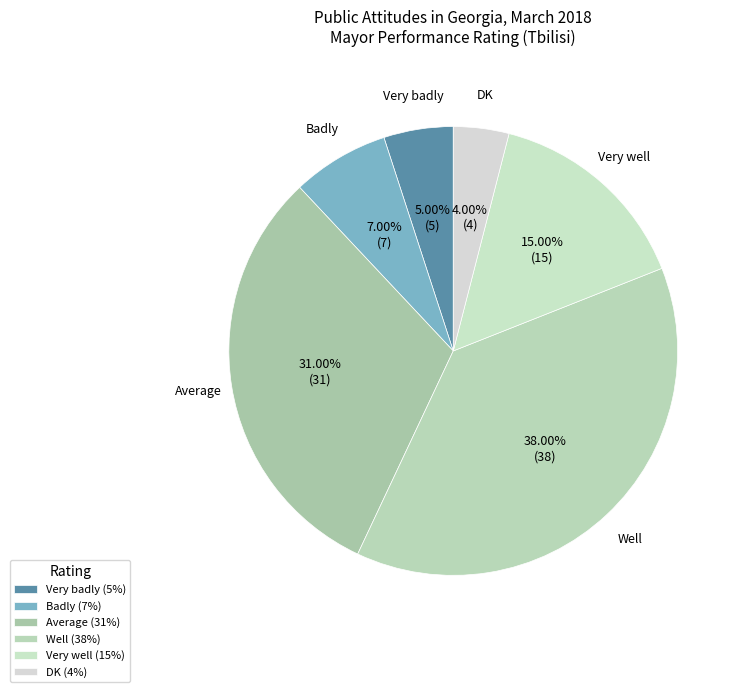

Does DK represent more than half of the total?

No